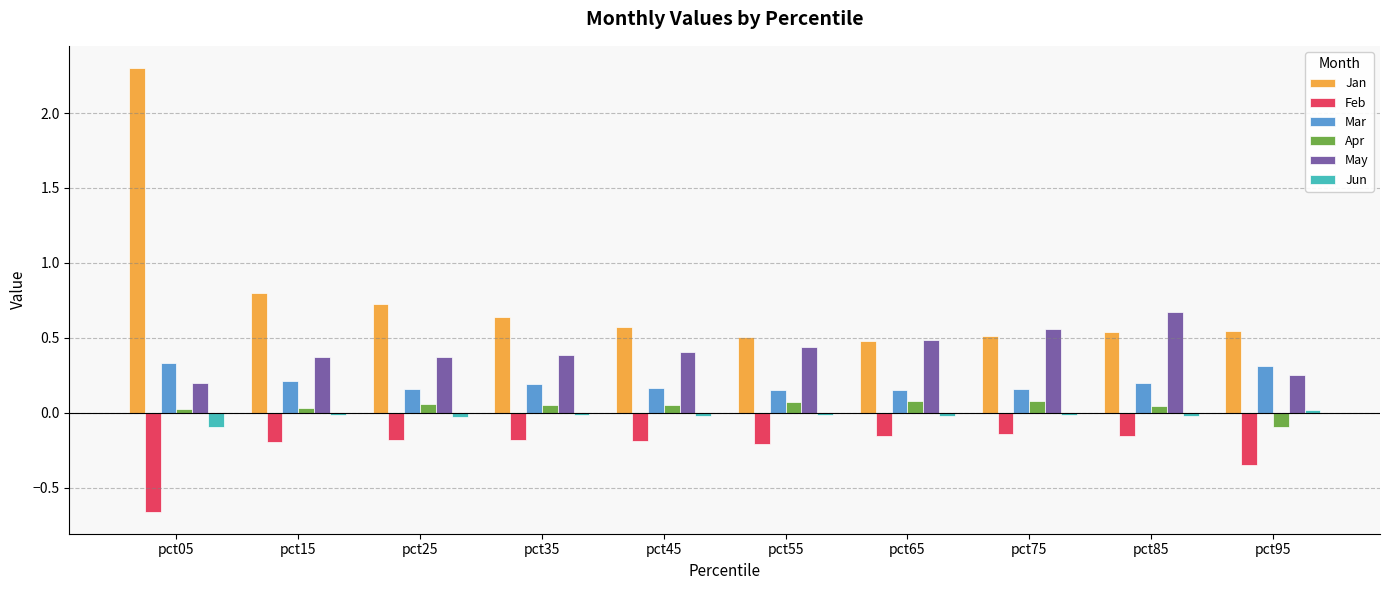

Which series has the largest total across all categories?

Jan